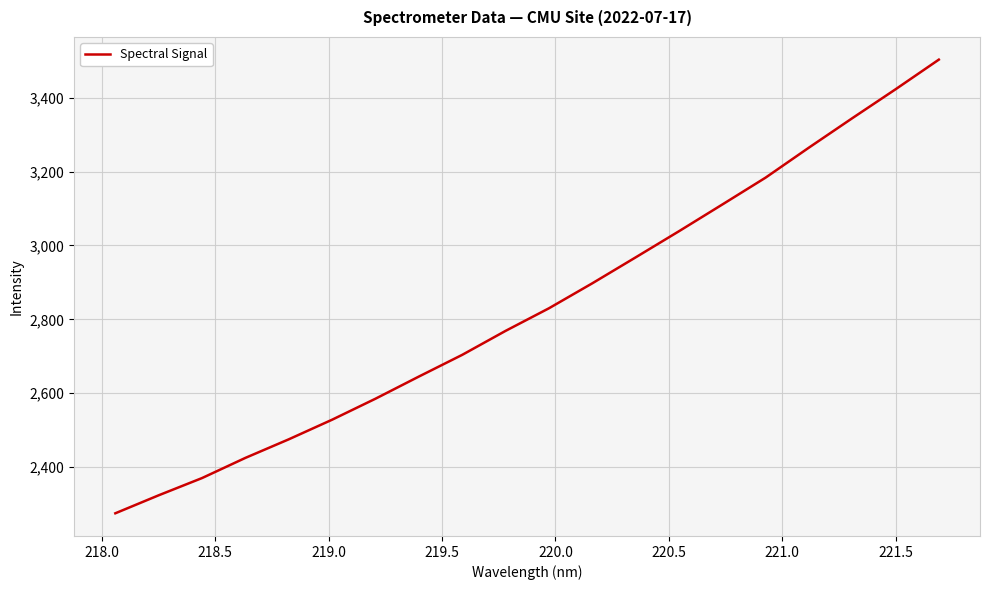

What is the greatest value displayed?

3502.7